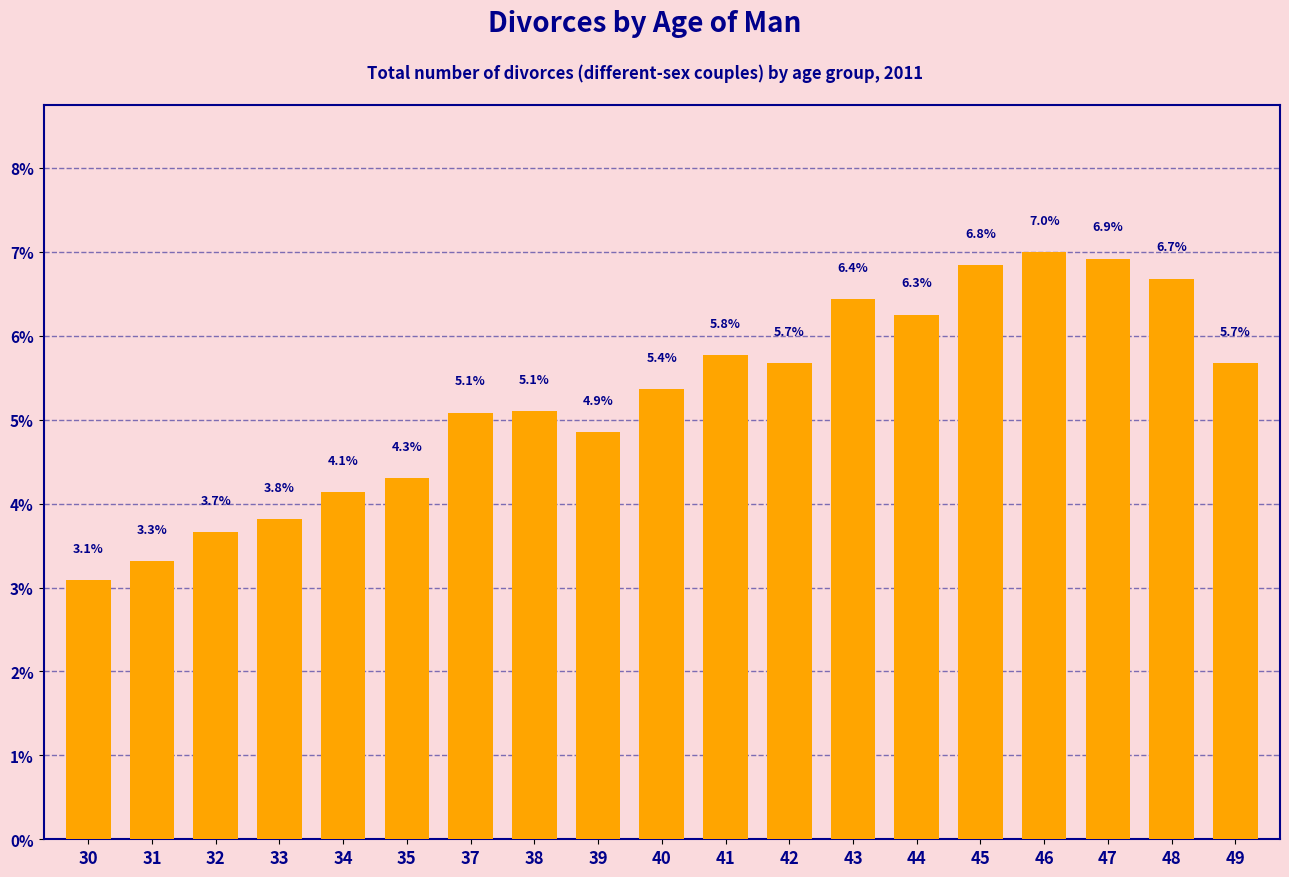

What is the difference between the maximum and minimum values?

3.9